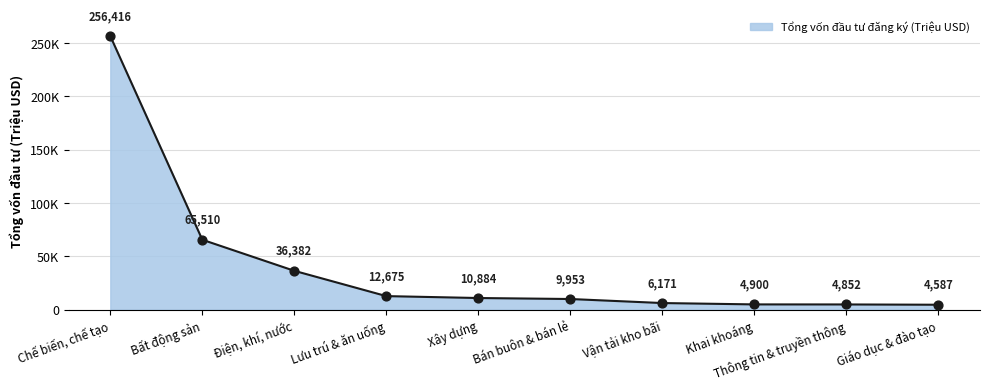

What is the ratio of the value at Bất động sản to the value at Bán buôn & bán lẻ?

6.6